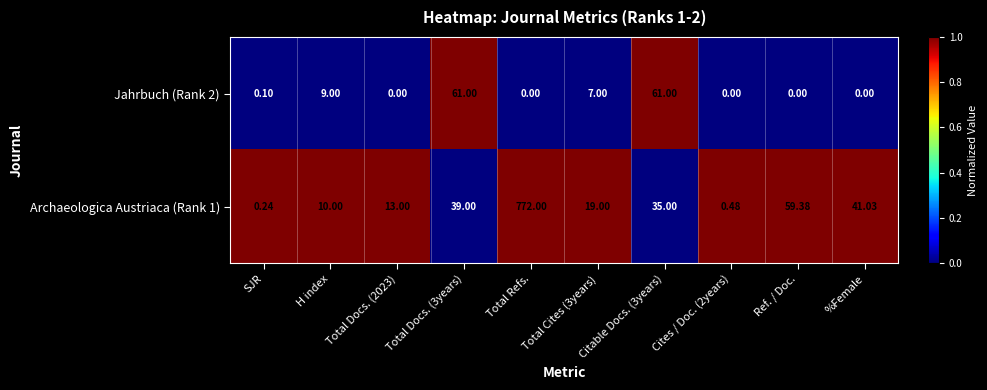

At how many categories does at least one series exceed 0?

10